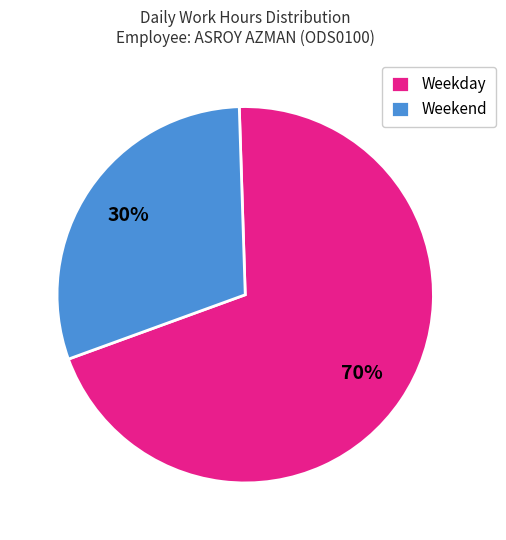

What percentage is the Weekday slice, to the nearest percent?

70%